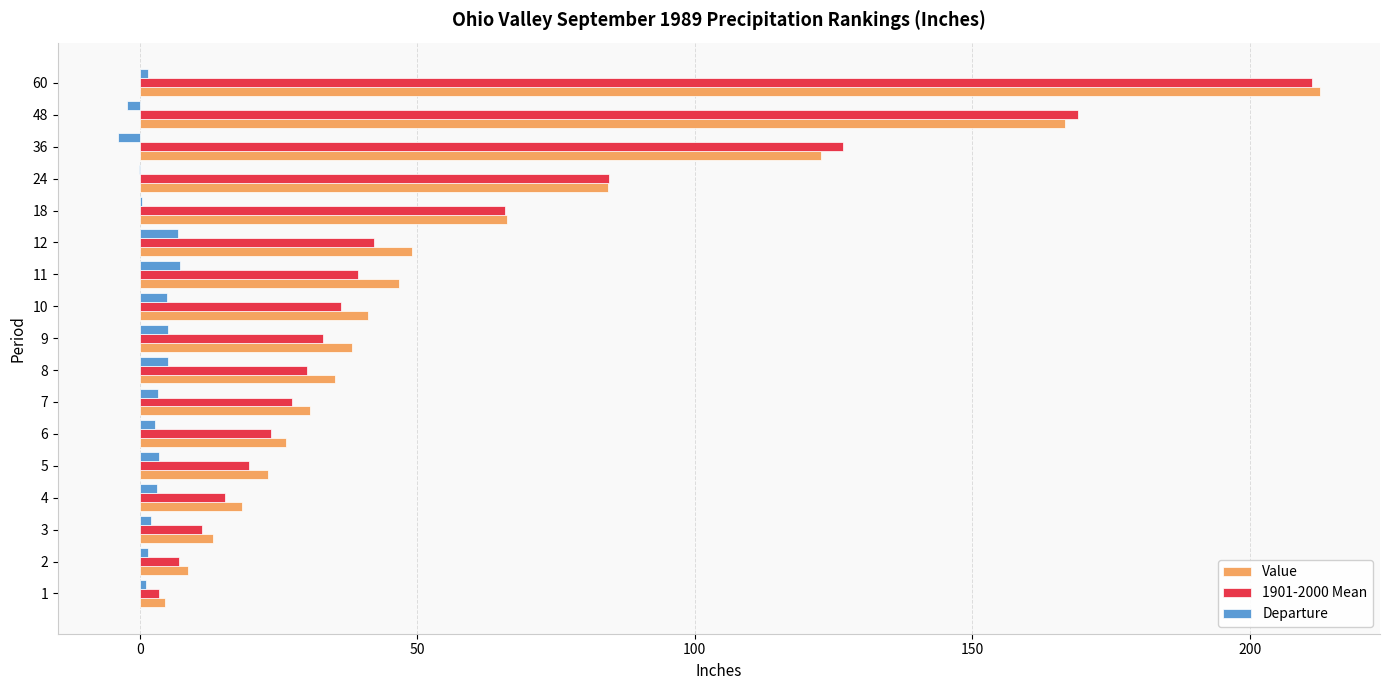

At which category is the sum across all series the highest?

60